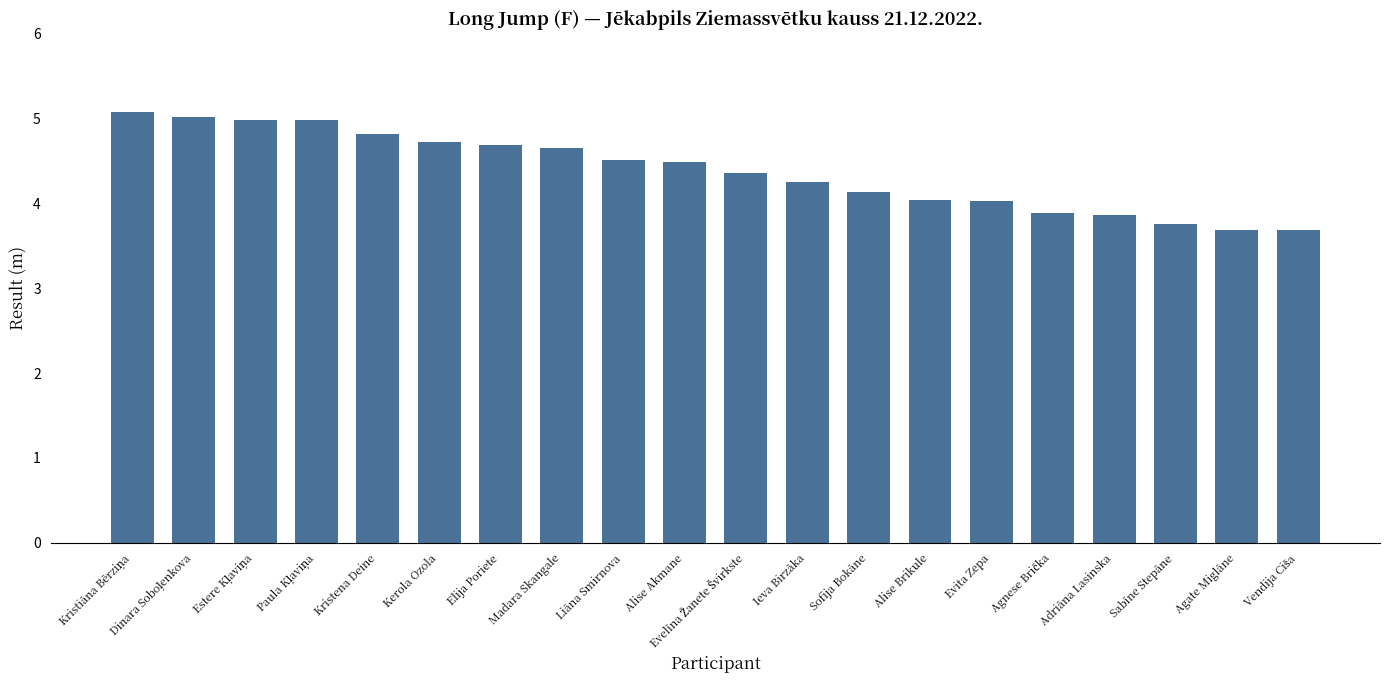

What is the maximum value shown in the chart?

5.1